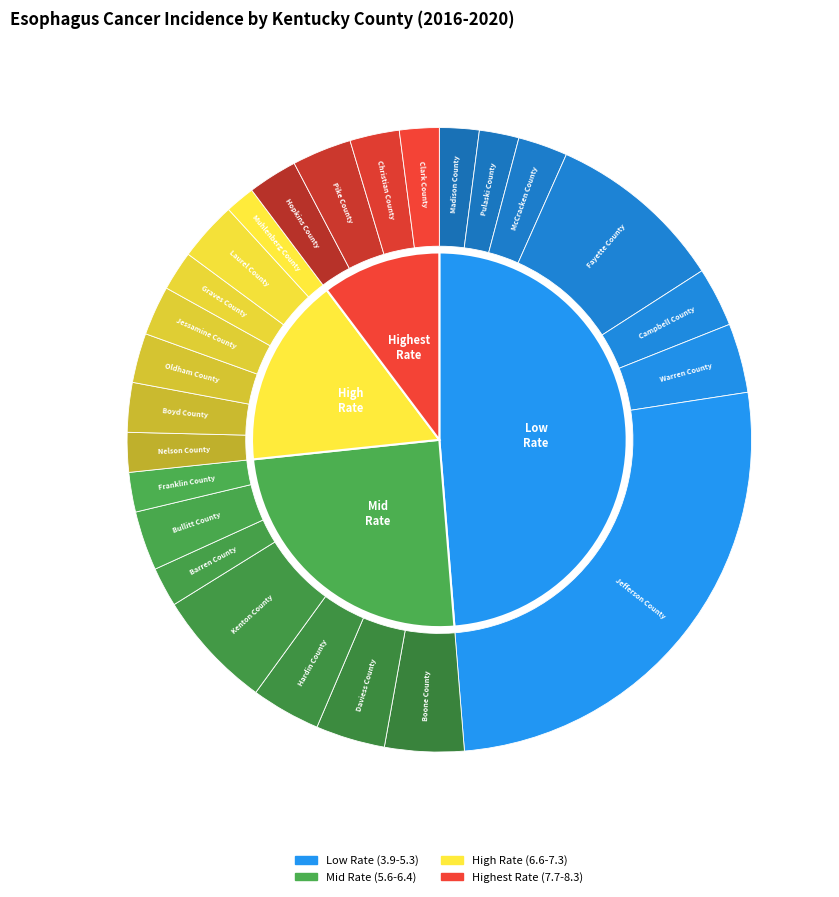

To the nearest percent, what is the difference between the Franklin County and Jessamine County slice percentages?

1%